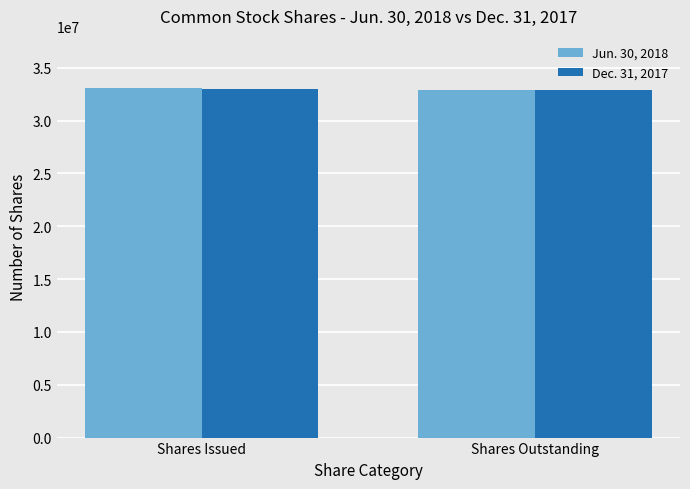

Is it true that Dec. 31, 2017 equals 32878091 at Shares Outstanding?

True